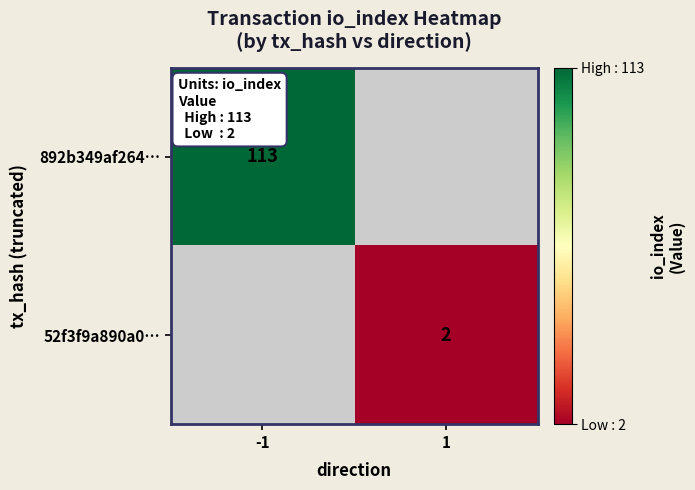

Is it true that 892b349af264… equals 150 at -1?

False